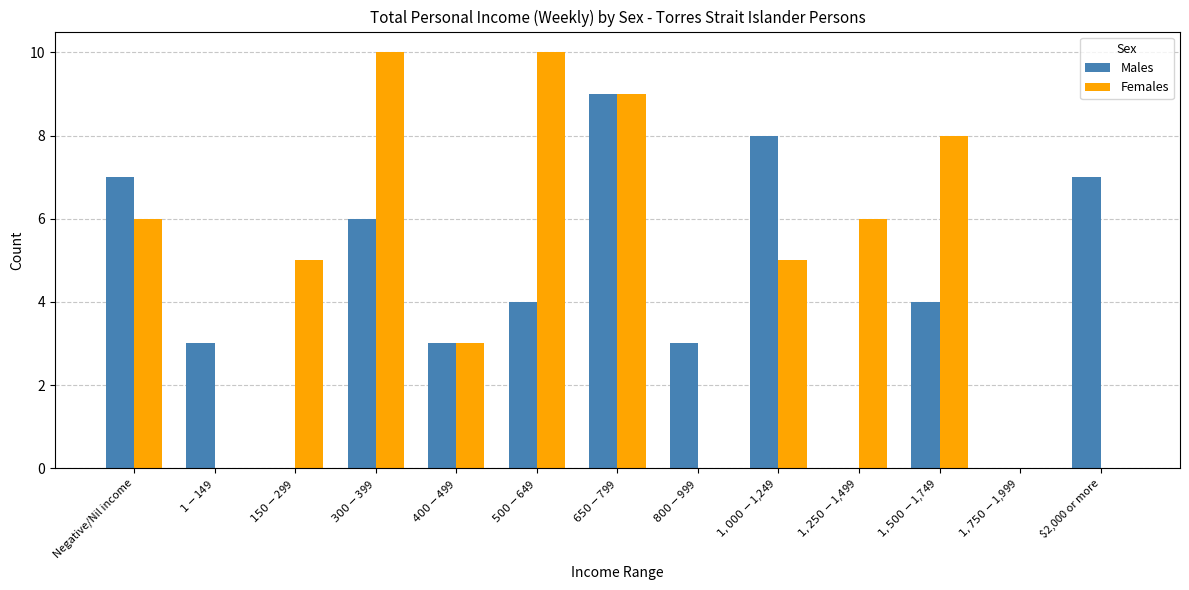

Count the Males values in the range 3 to 7.

8